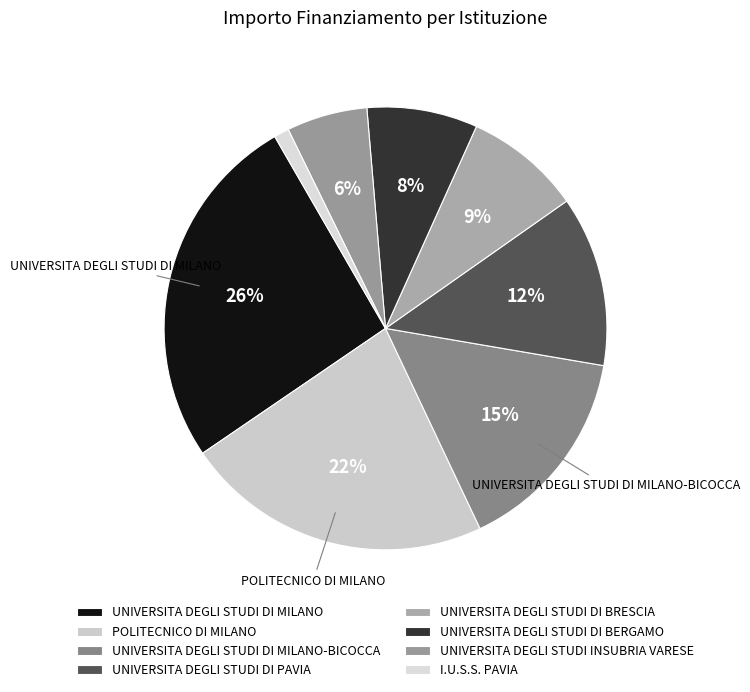

To the nearest percent, what percentage of the pie is POLITECNICO DI MILANO?

22%